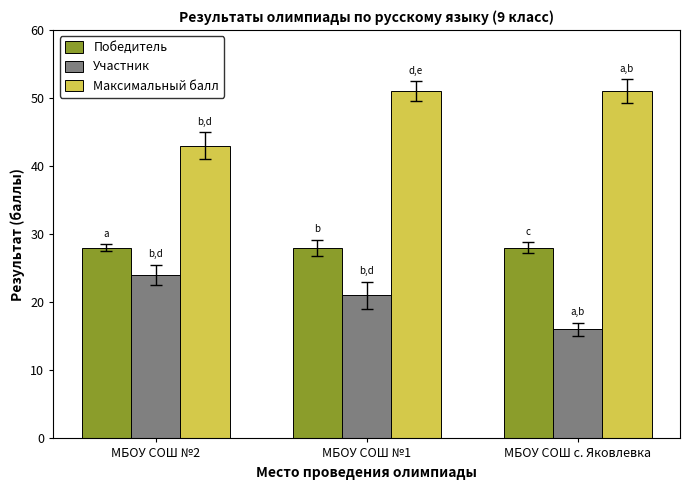

Which series changed the most between МБОУ СОШ №1 and МБОУ СОШ с. Яковлевка?

Участник